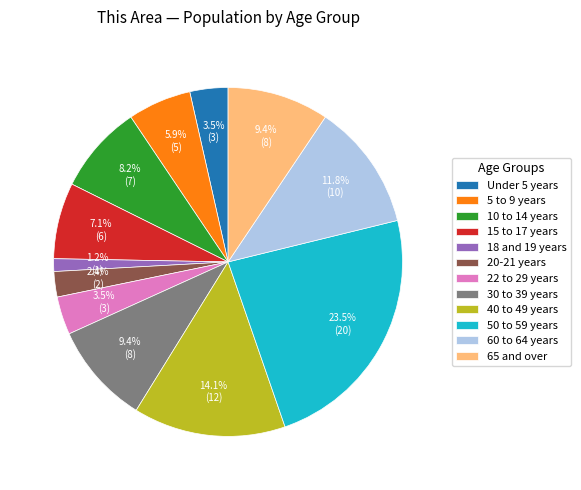

Does any single category account for the majority?

No